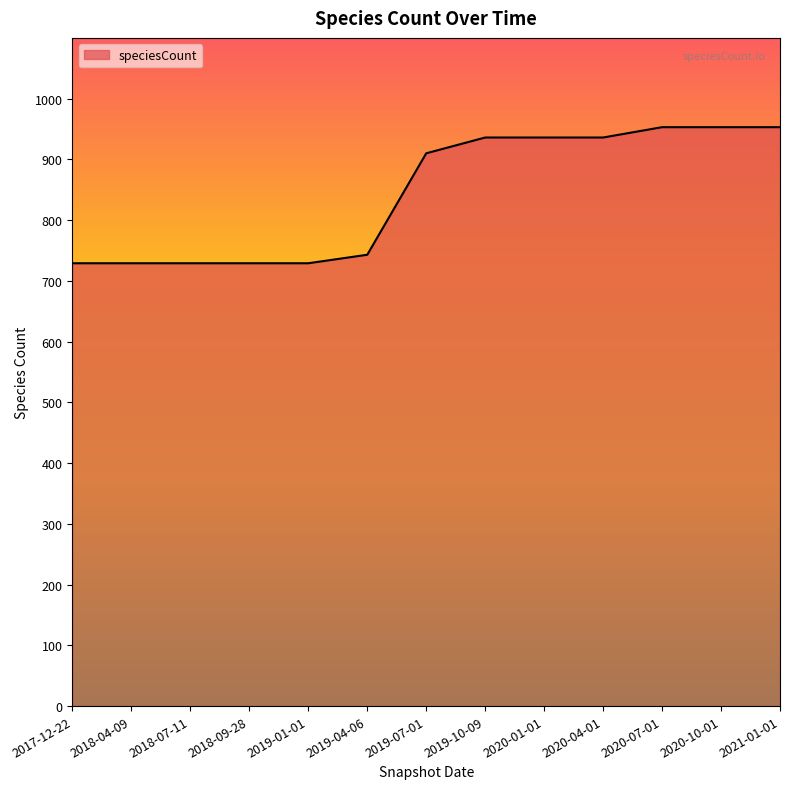

Does the chart have visible grid lines?

No